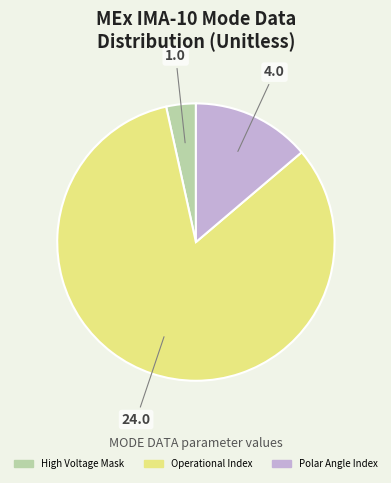

Does any single category account for the majority?

Yes